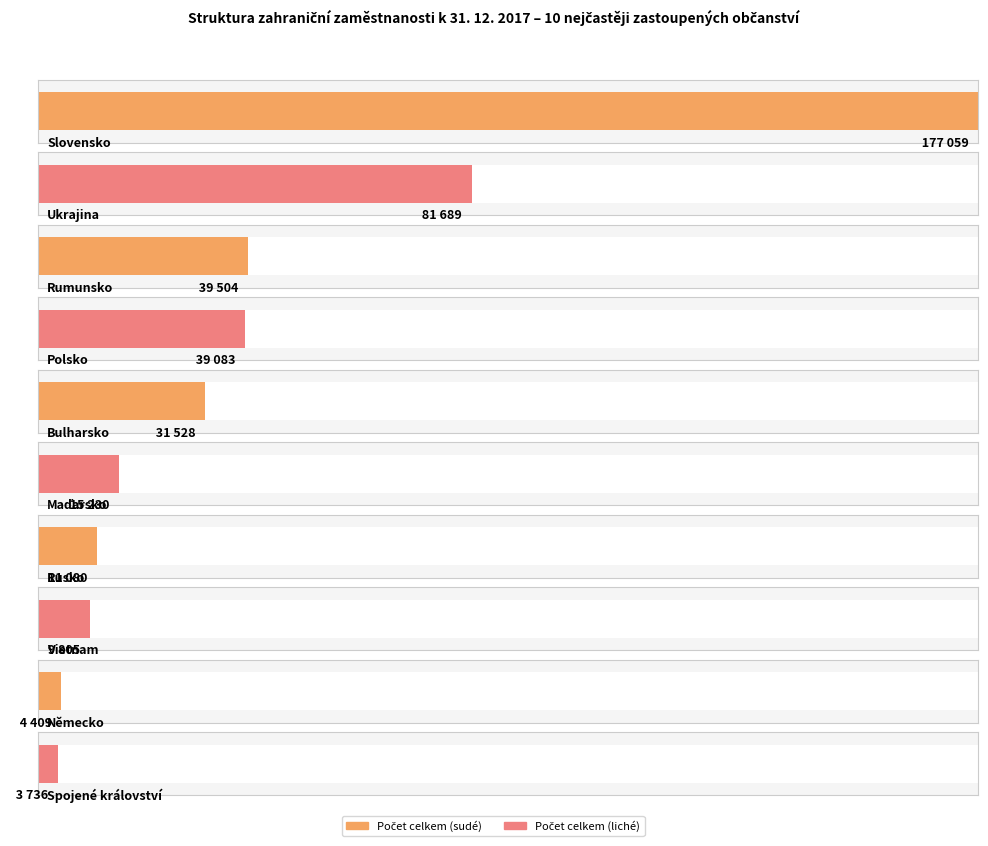

What position from the left is Německo?

9